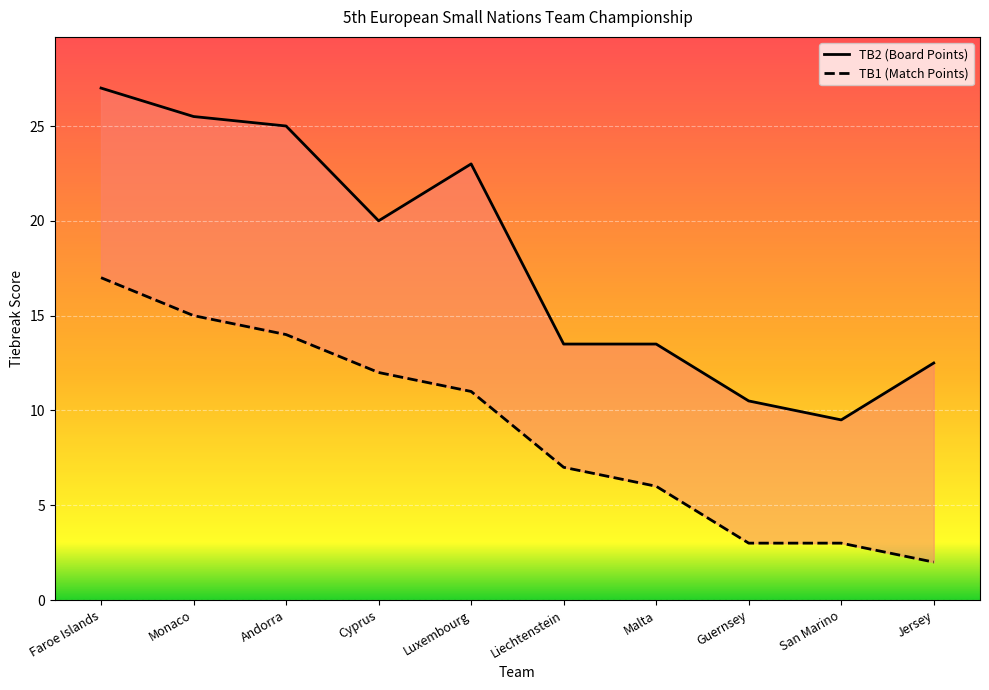

Where does the TB1 series first go above 11?

Faroe Islands